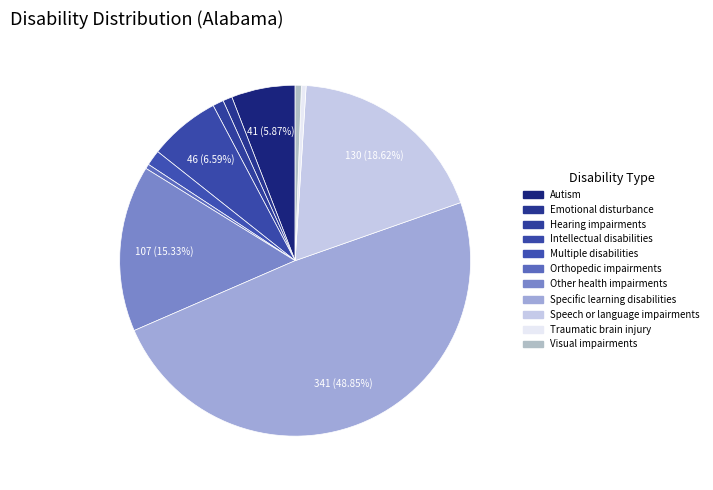

To the nearest percent, what portion does Multiple disabilities represent?

1%